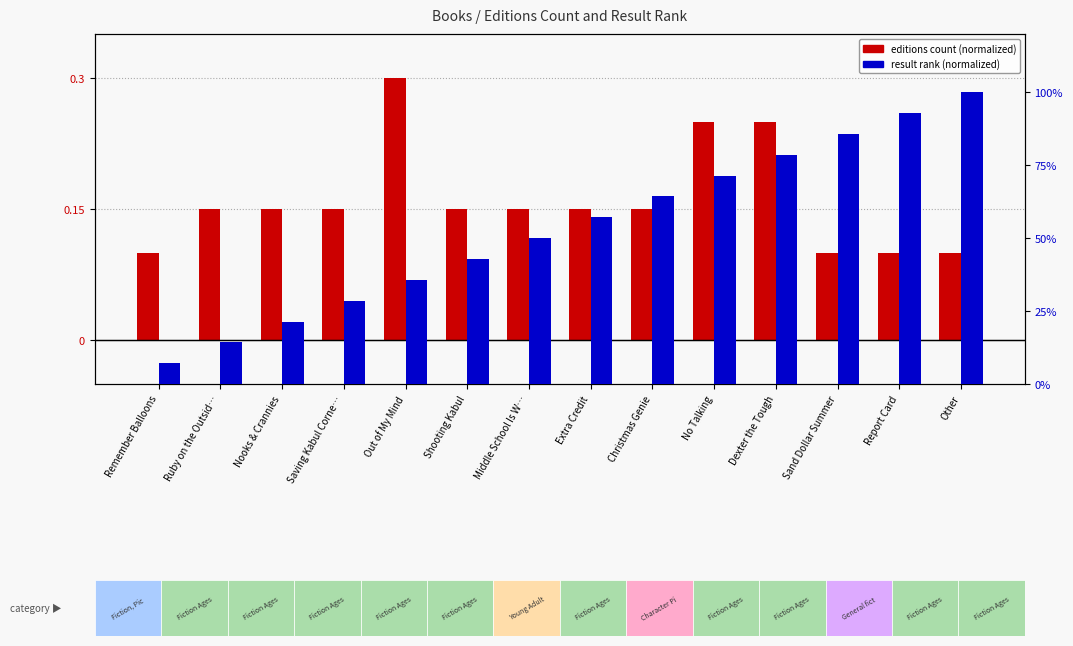

What is the sum of all result rank (normalized) values?

7.5